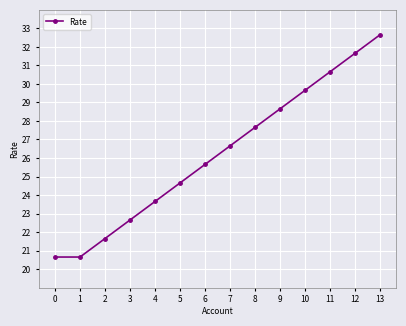

True or false: the data shows 31.2 at 0.

False